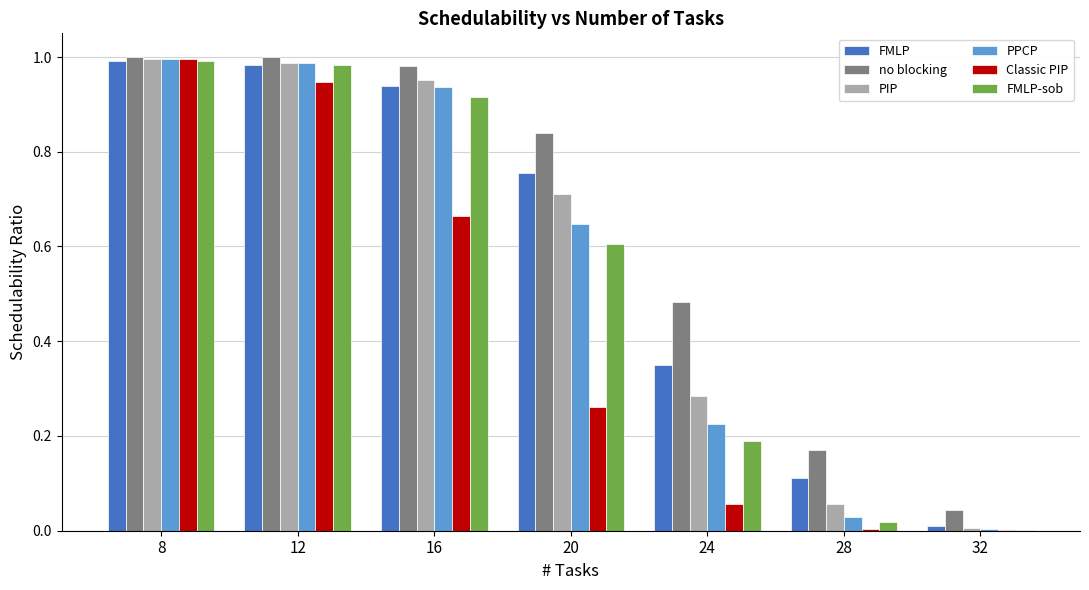

Which series changed the most between 20 and 32?

no blocking